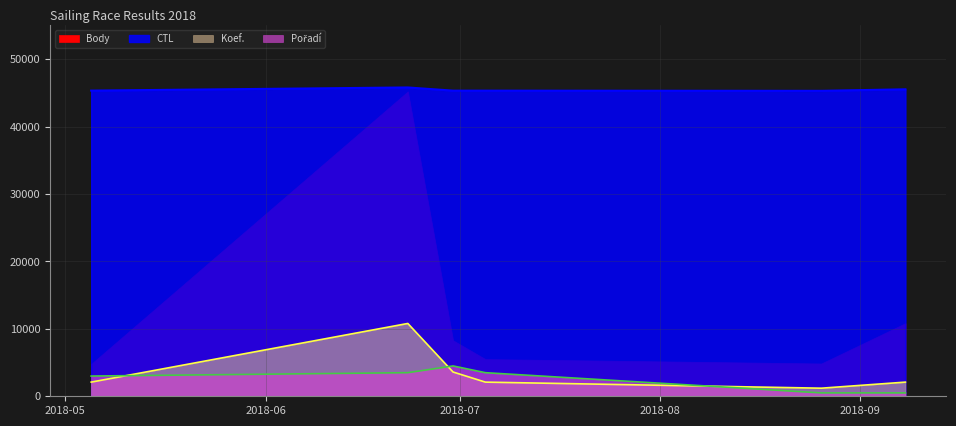

True or false: Koef. and CTL intersect in this chart.

False